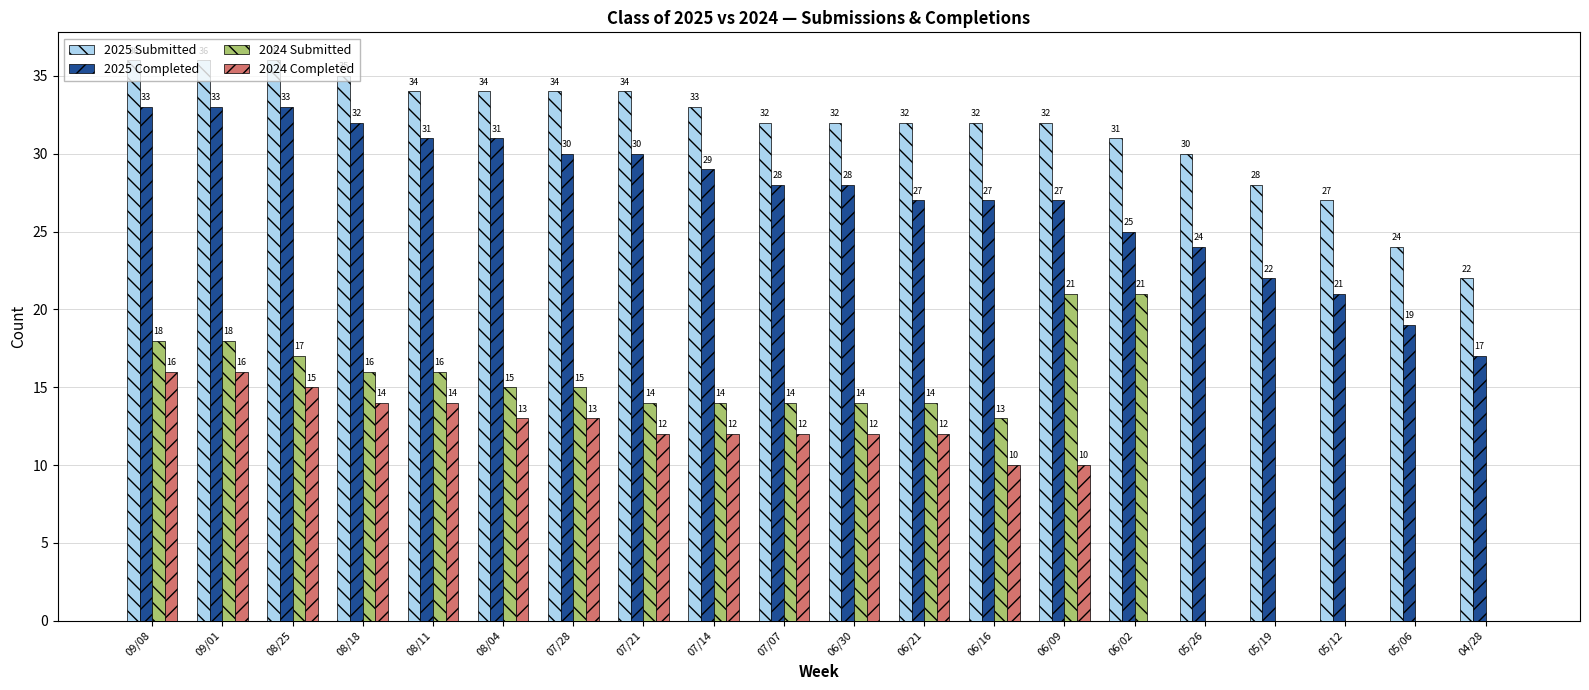

Which series changed the most between 07/14 and 06/02?

2024 Completed